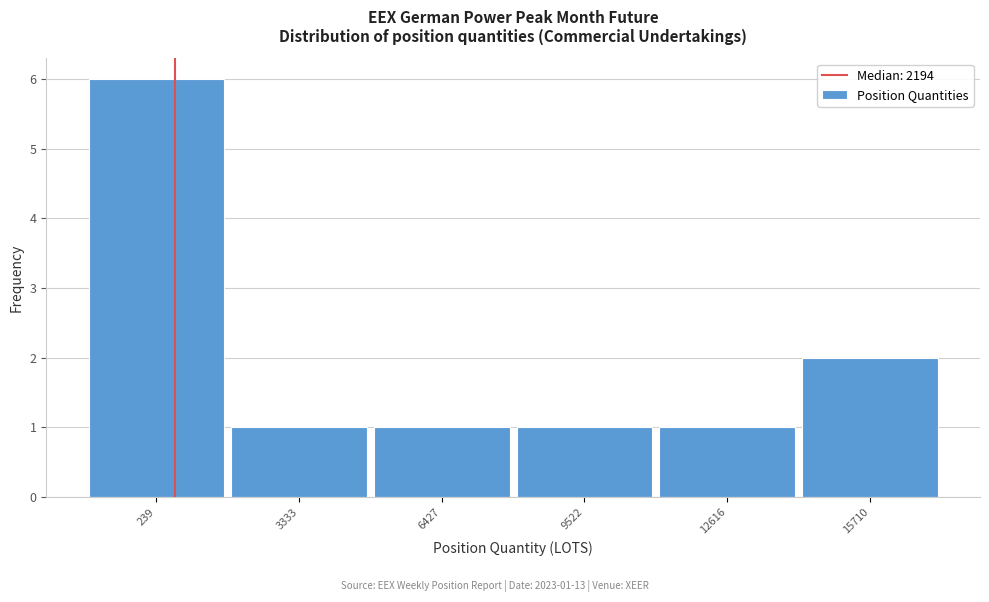

Reading left to right, what are all the values shown in this chart?

239=6	3333=1	6427=1	9522=1	12616=1	15710=2